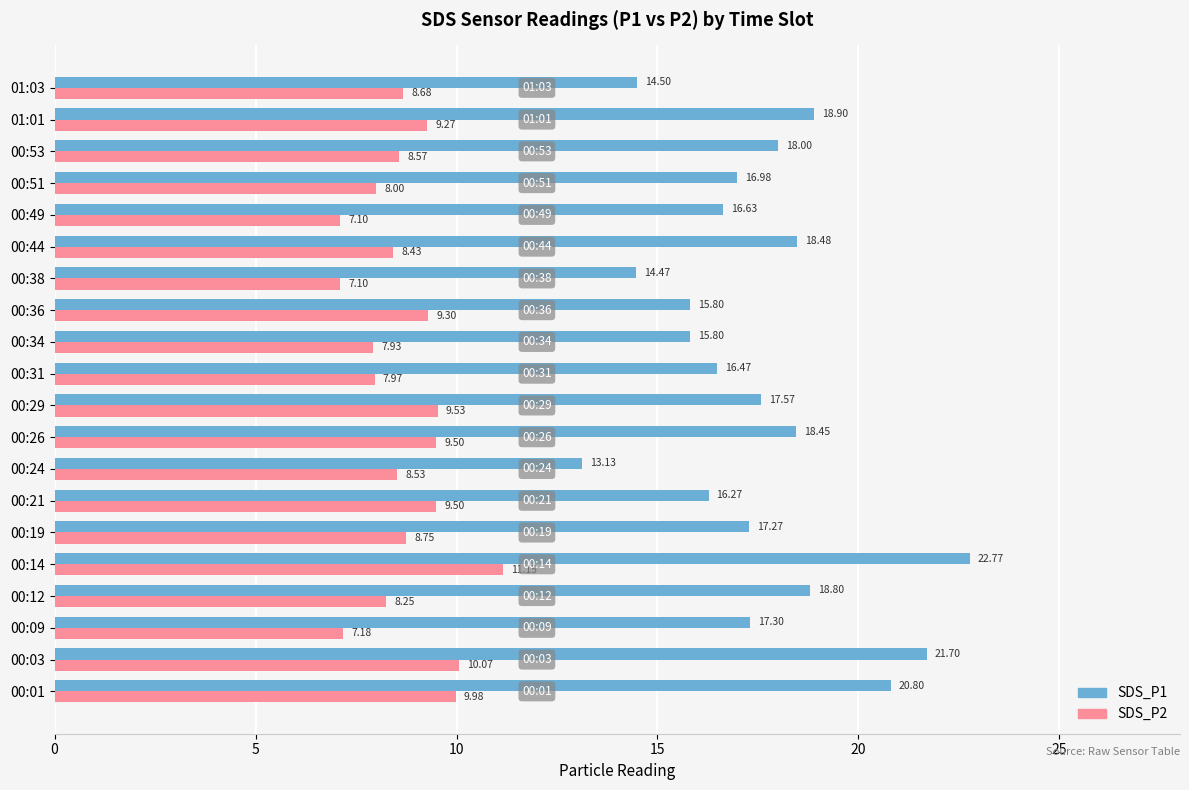

List the series in order of their overall mean, lowest first.

SDS_P2, SDS_P1